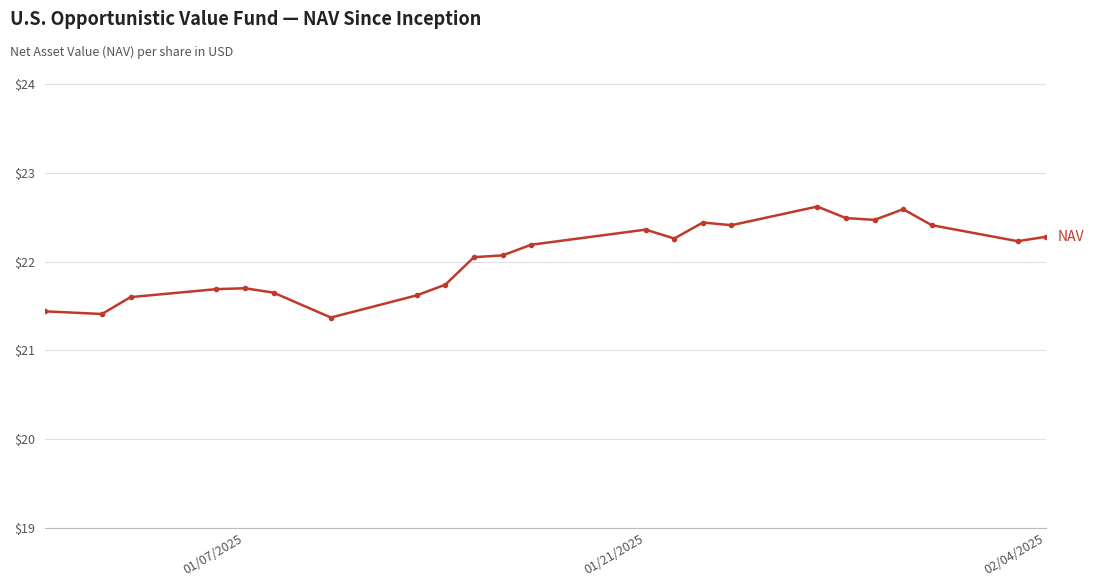

True or false: the data has more than 1 interior local peaks.

True